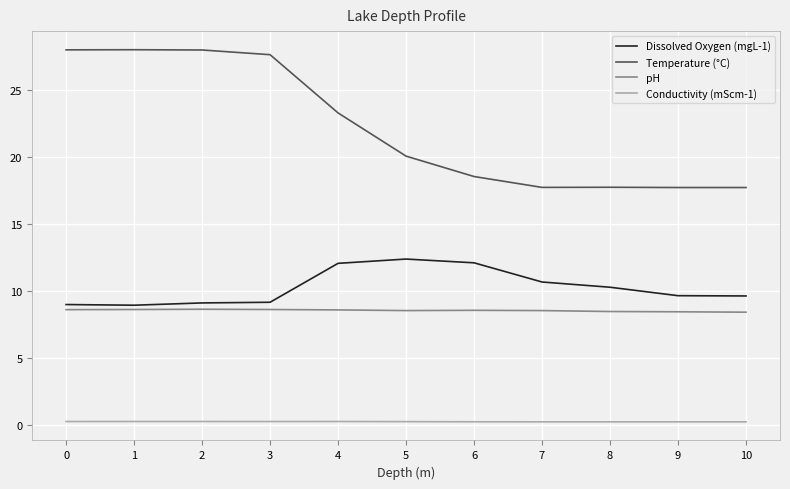

What are all the series names shown in the legend?

Dissolved Oxygen (mgL-1), Temperature (°C), pH, Conductivity (mScm-1)